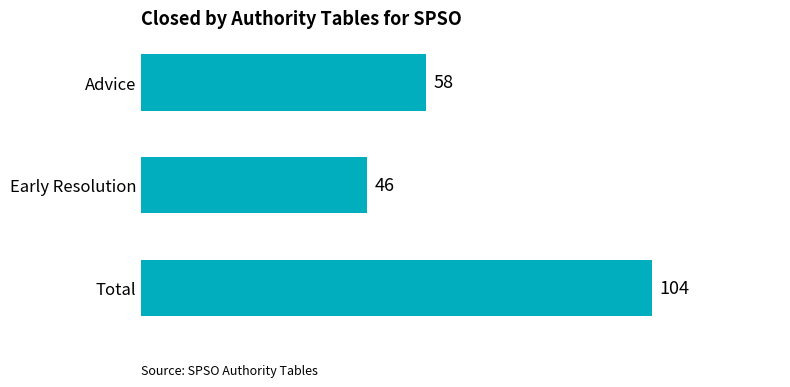

What is the average value?

69